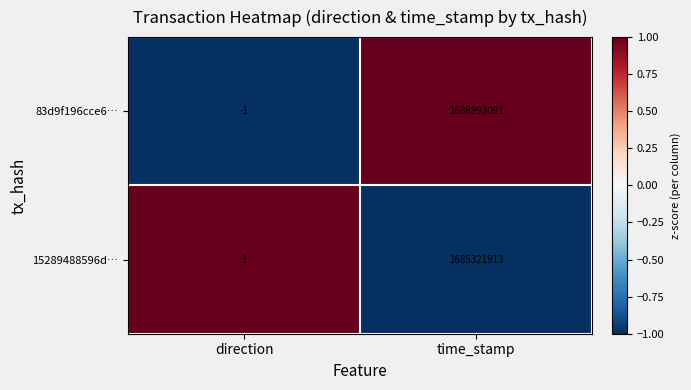

At which label is 83d9f196cce6… closest to 843496545?

direction